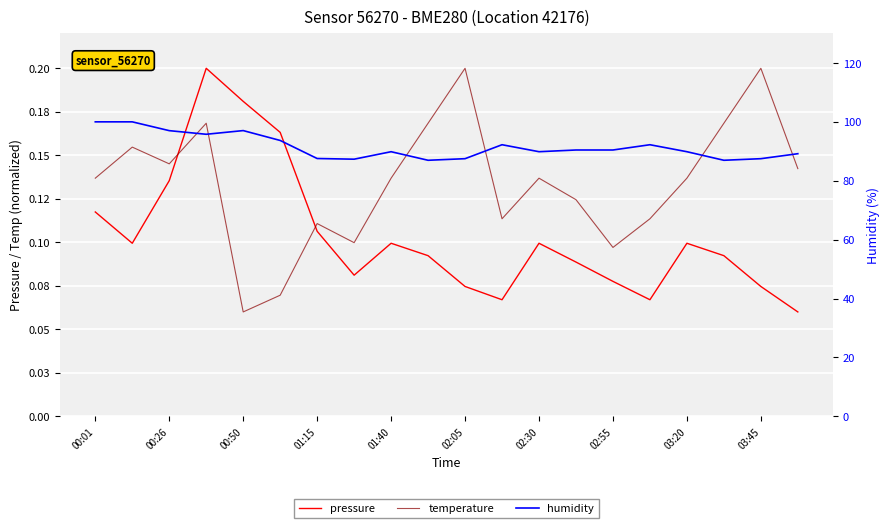

Which label corresponds to the largest value in the chart?

00:01